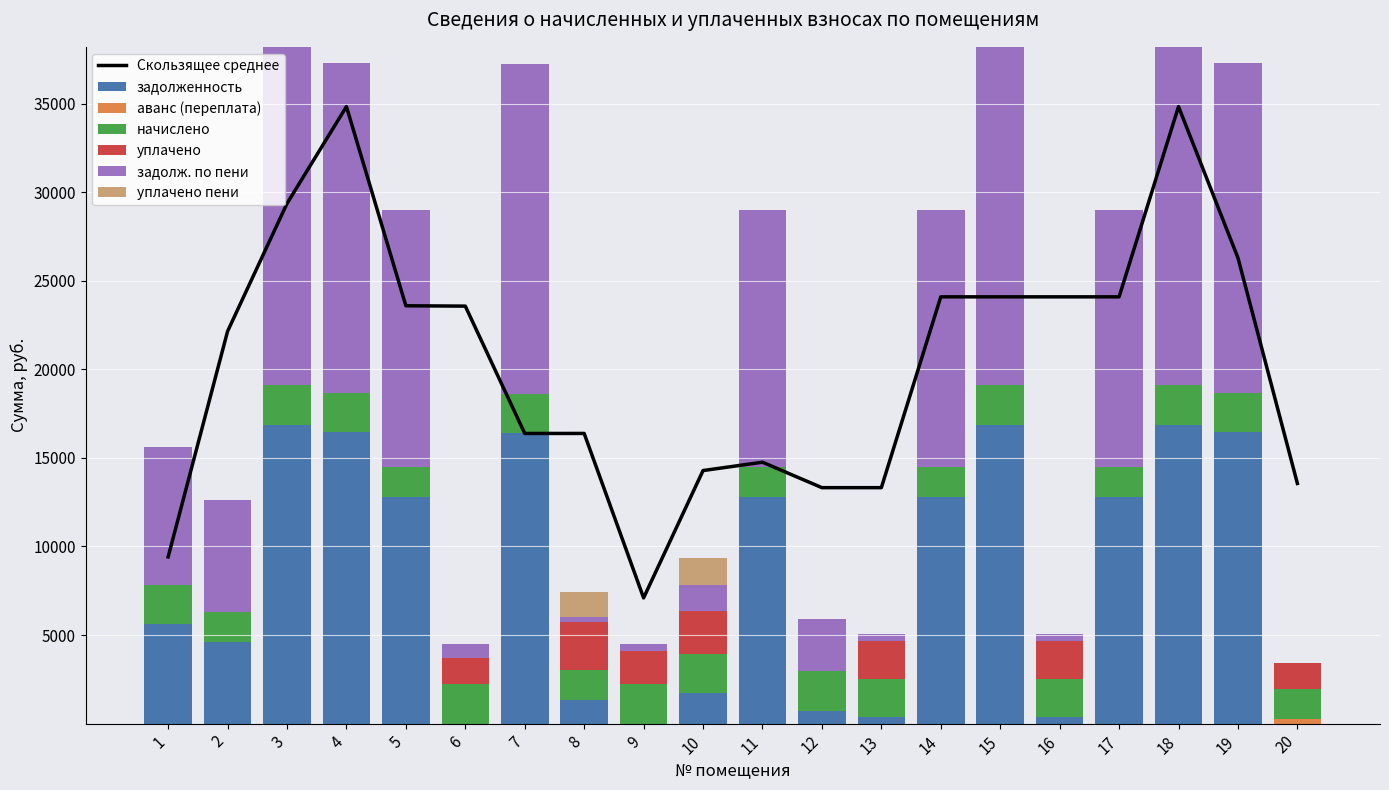

What is the highest value of the начислено series?

2235.1